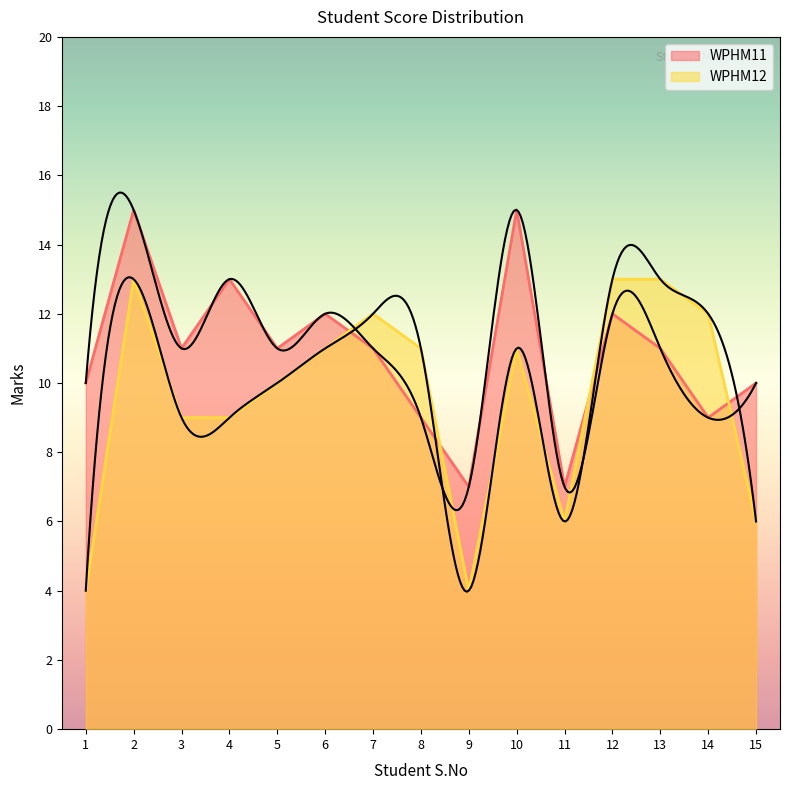

Where is WPHM11 nearest to the value 11?

3